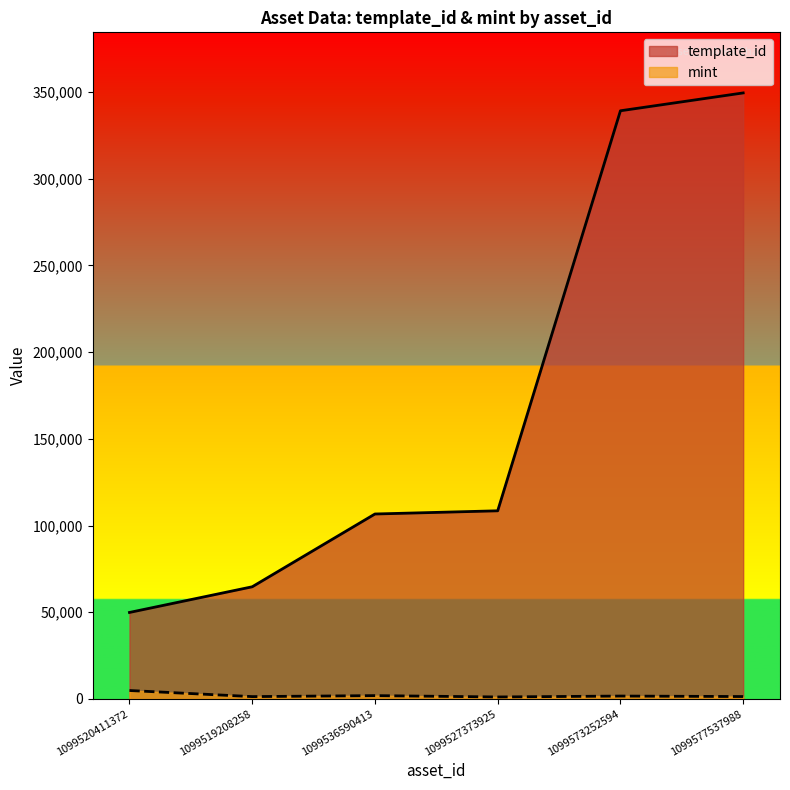

True or false: template_id has more than 1 interior local peaks.

False